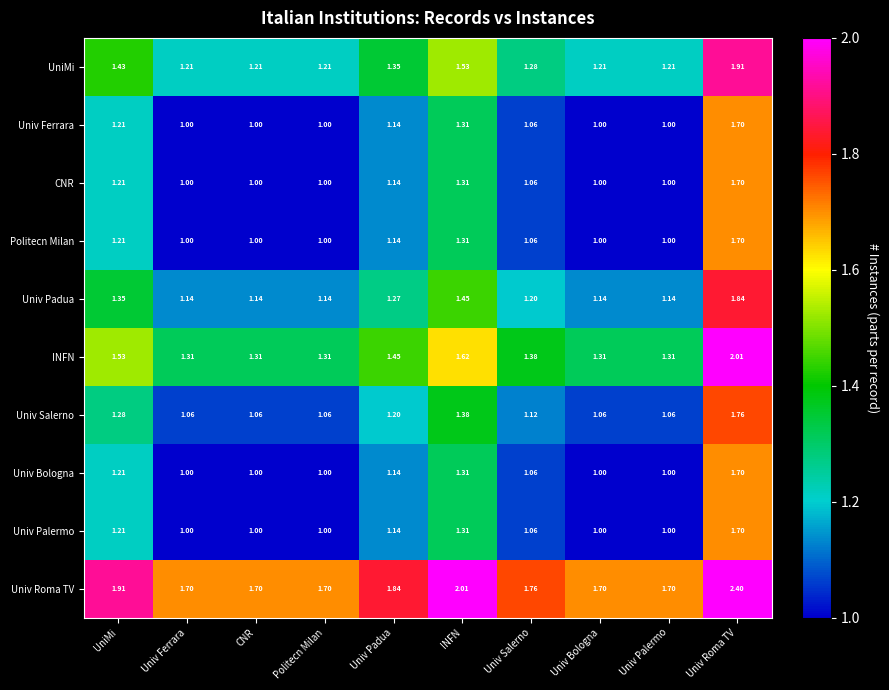

Which series has the largest total across all categories?

Univ Roma TV